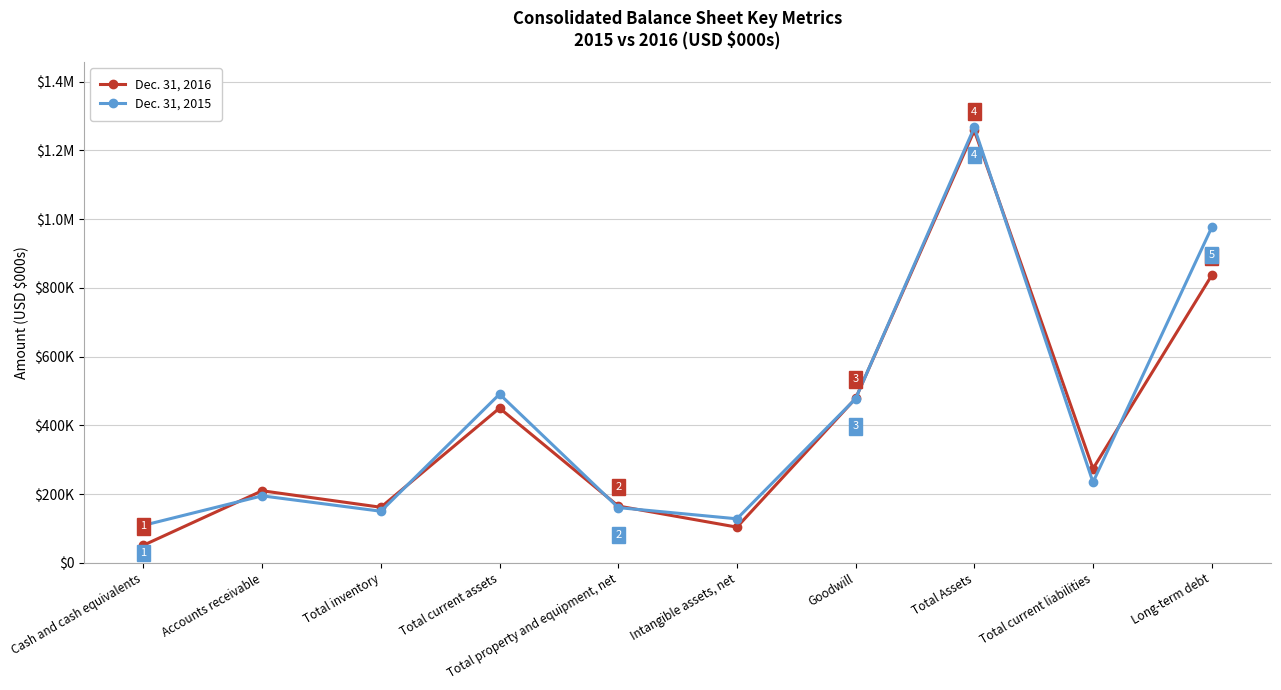

True or false: Dec. 31, 2016 and Dec. 31, 2015 cross at least once.

True